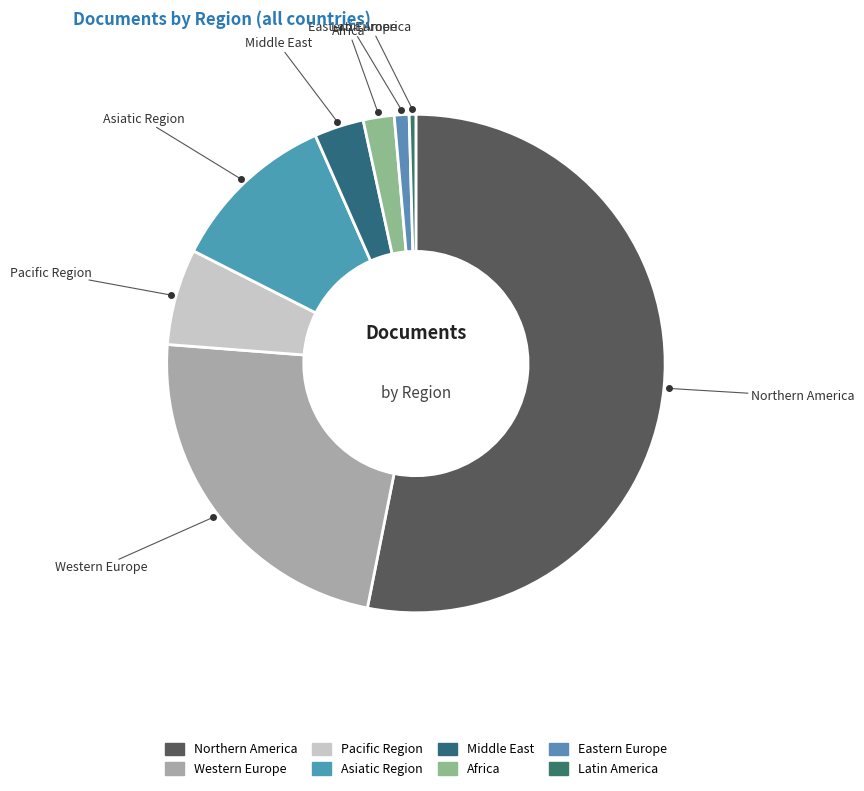

How many segments does this pie chart have?

8